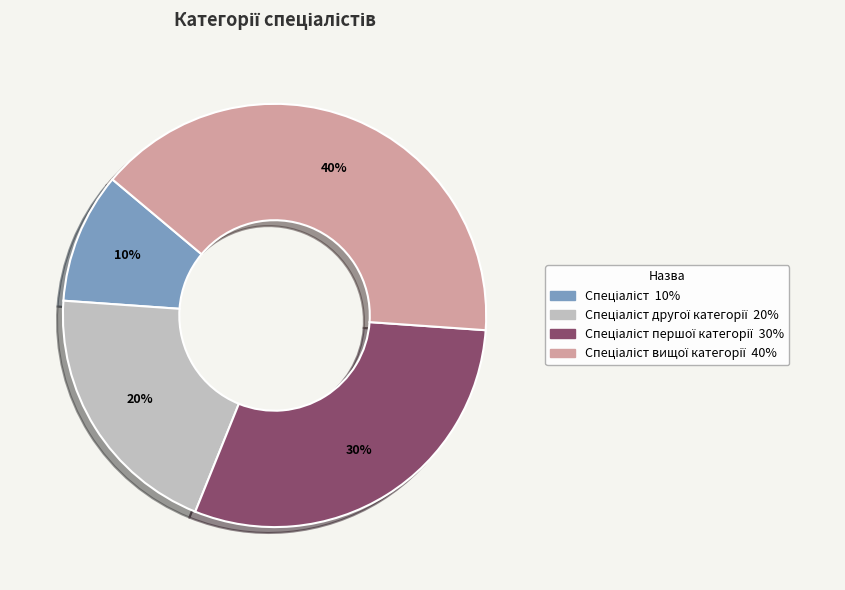

Does any single category account for the majority?

No